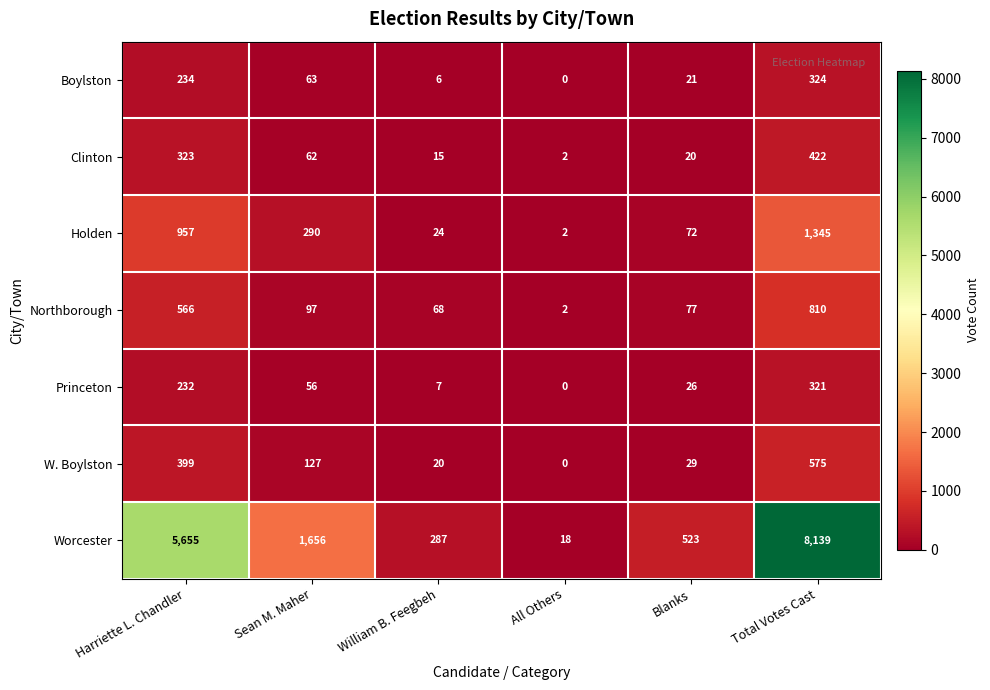

Which category has the lowest value in the Northborough series?

All Others